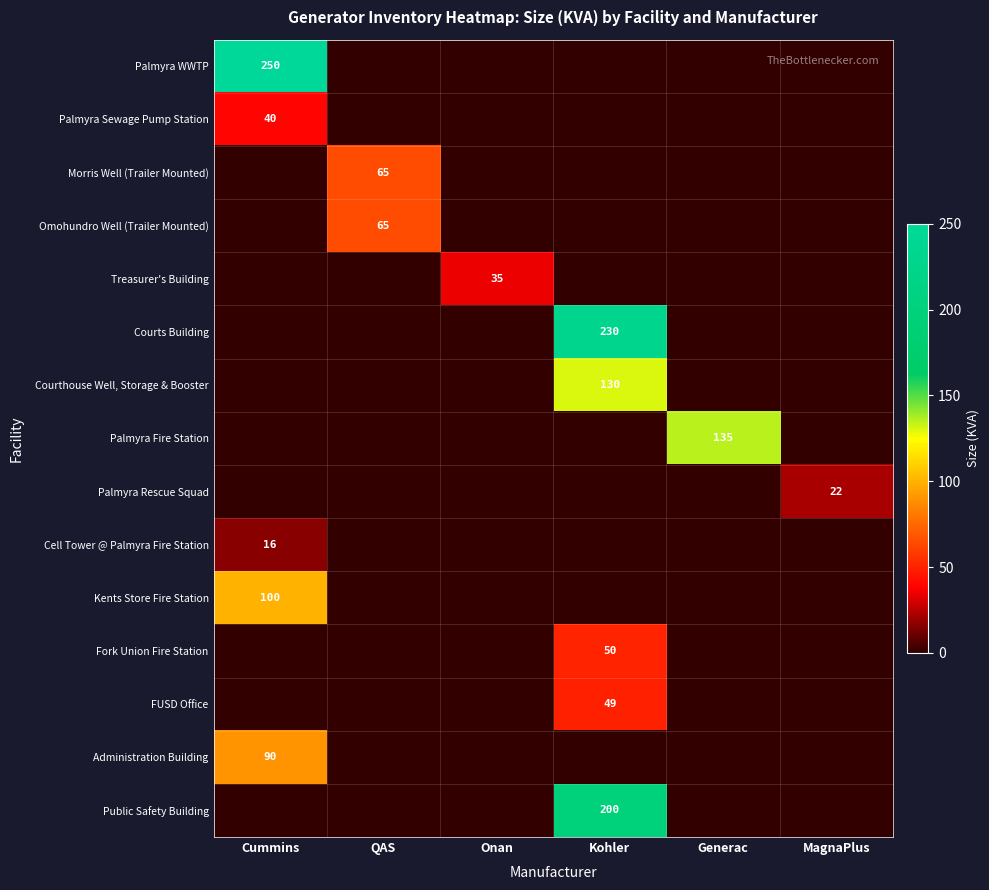

The Courts Building series shows 111 at Kohler. True or false?

False